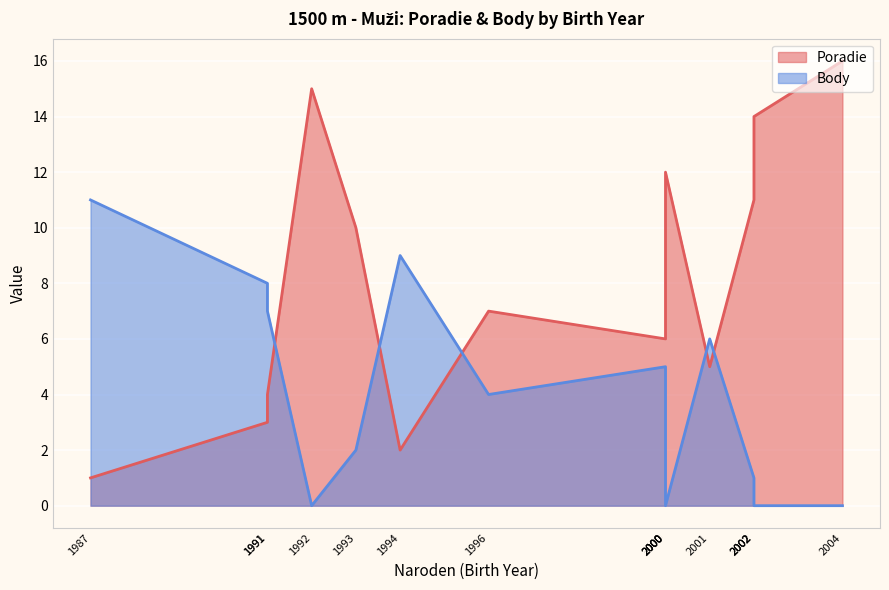

Rank the series by their average value, from highest to lowest.

Poradie, Body